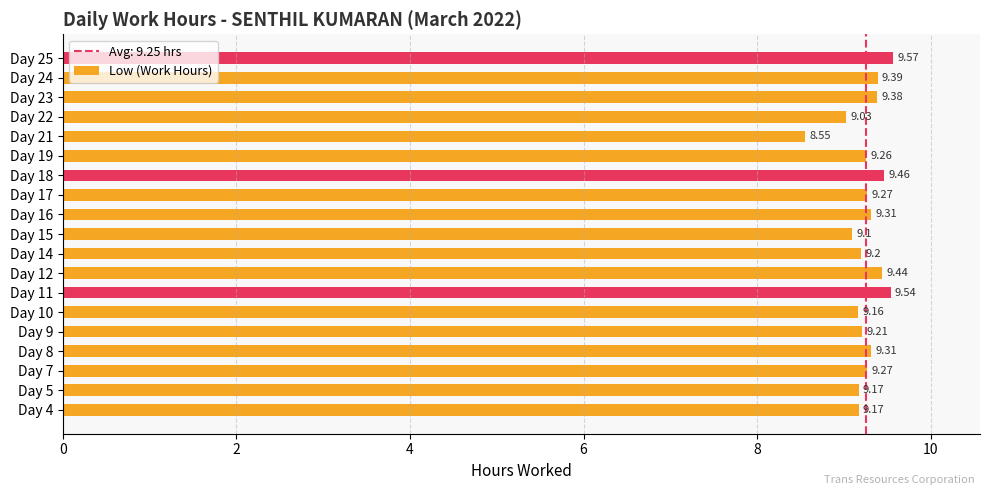

What is the ratio of the value at Day 15 to the value at Day 14?

1.0